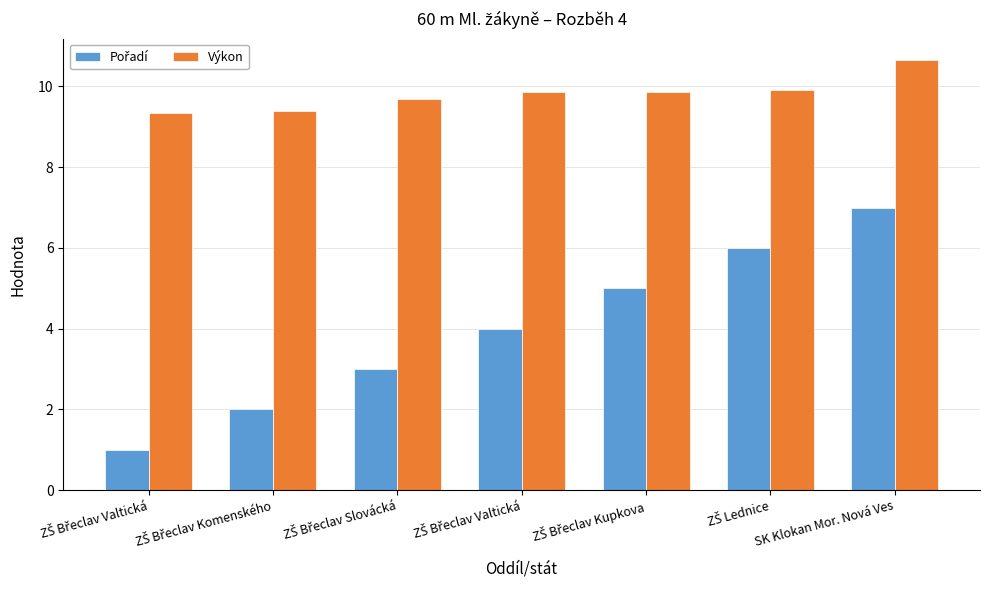

What is the average value of the Výkon series?

9.8